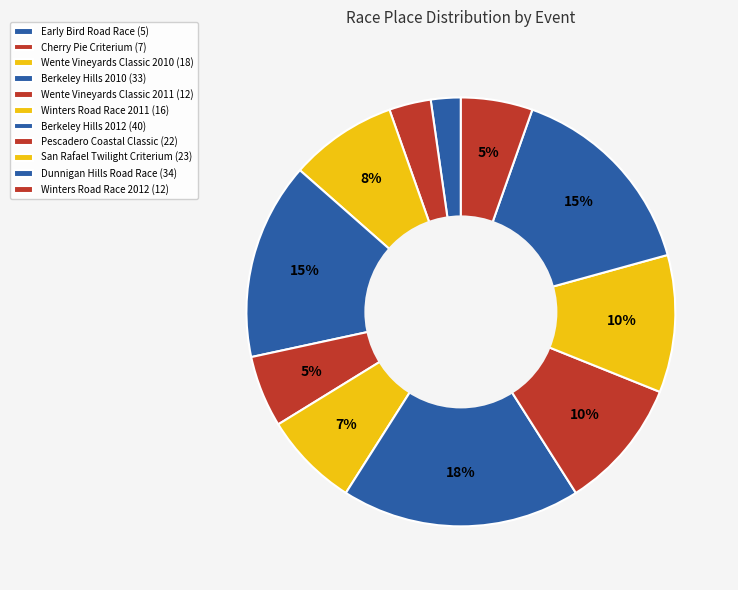

Rank the categories by value from lowest to highest.

Early Bird Road Race, Cherry Pie Criterium, Wente Vineyards Classic 2011, Winters Road Race 2012, Winters Road Race 2011, Wente Vineyards Classic 2010, Pescadero Coastal Classic, San Rafael Twilight Criterium, Berkeley Hills 2010, Dunnigan Hills Road Race, Berkeley Hills 2012